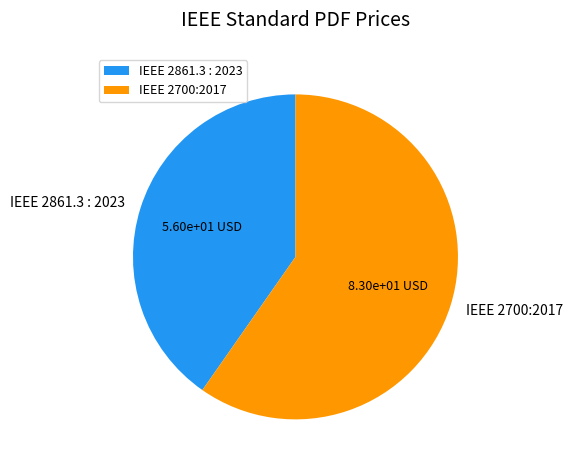

Approximately how many times larger is the value at IEEE 2700:2017 compared to IEEE 2861.3 : 2023?

1.5